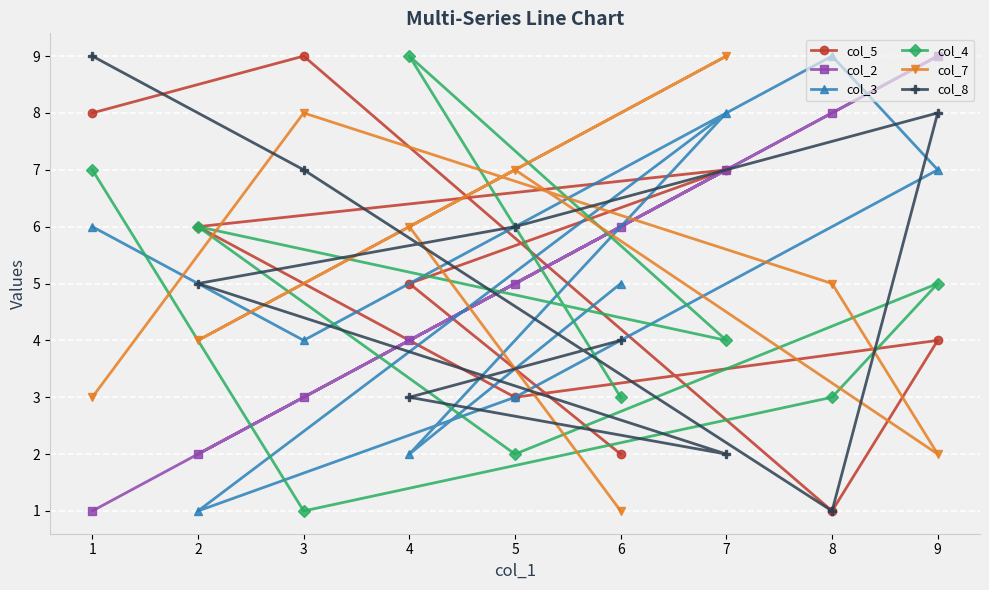

Is the value of col_4 at 7 greater than the value of col_3 at 7?

No